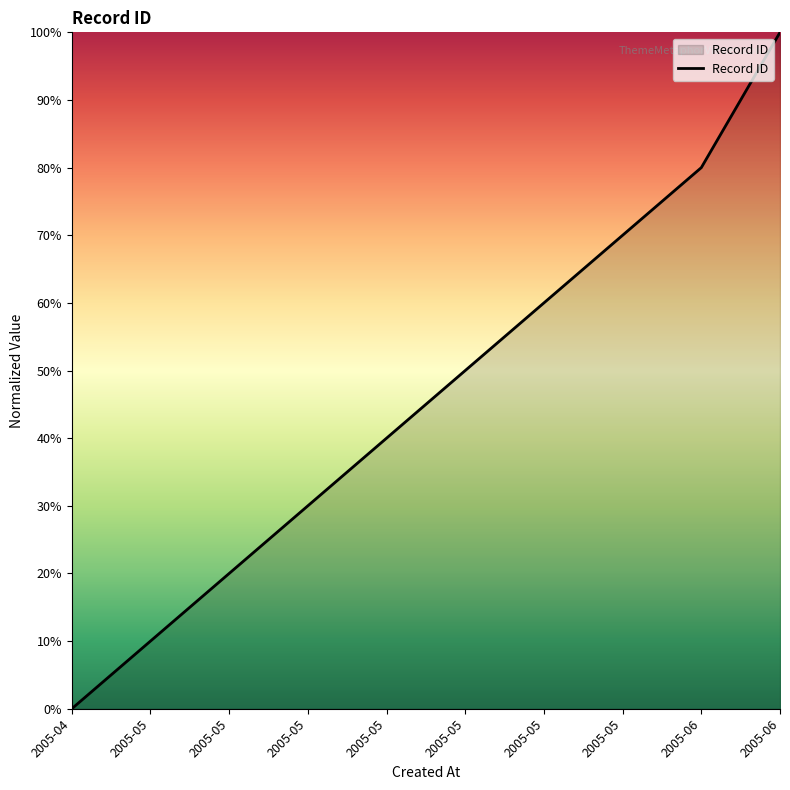

Rank the categories by value from lowest to highest.

2005-04-08, 2005-05-04, 2005-05-04, 2005-05-04, 2005-05-16, 2005-05-18, 2005-05-18, 2005-05-18, 2005-06-03, 2005-06-12